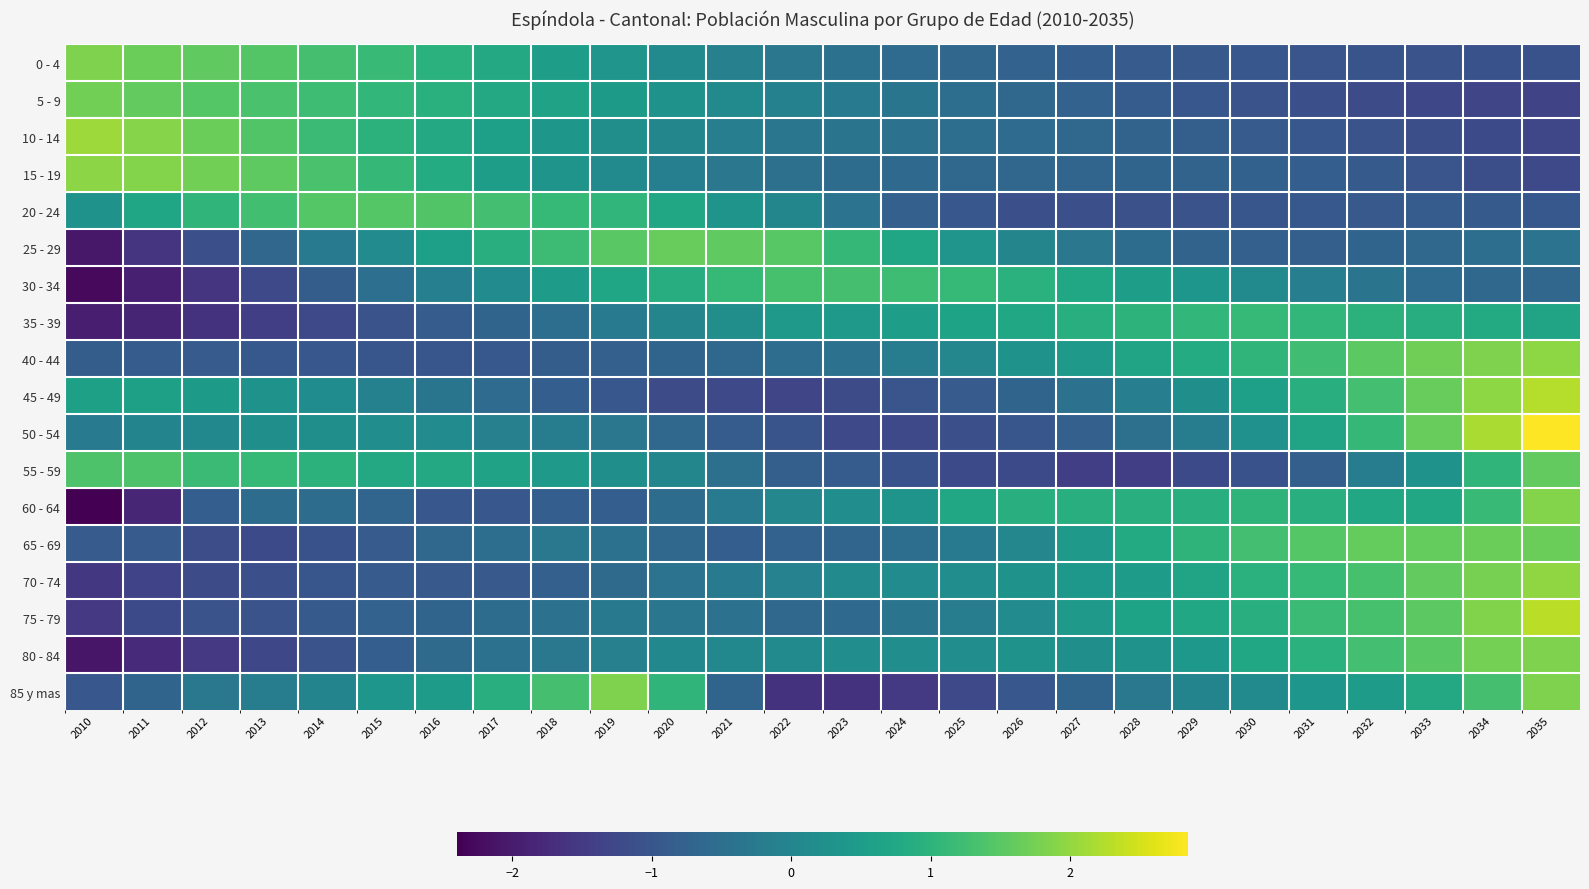

At which category does the chart reach its minimum across all series?

2010